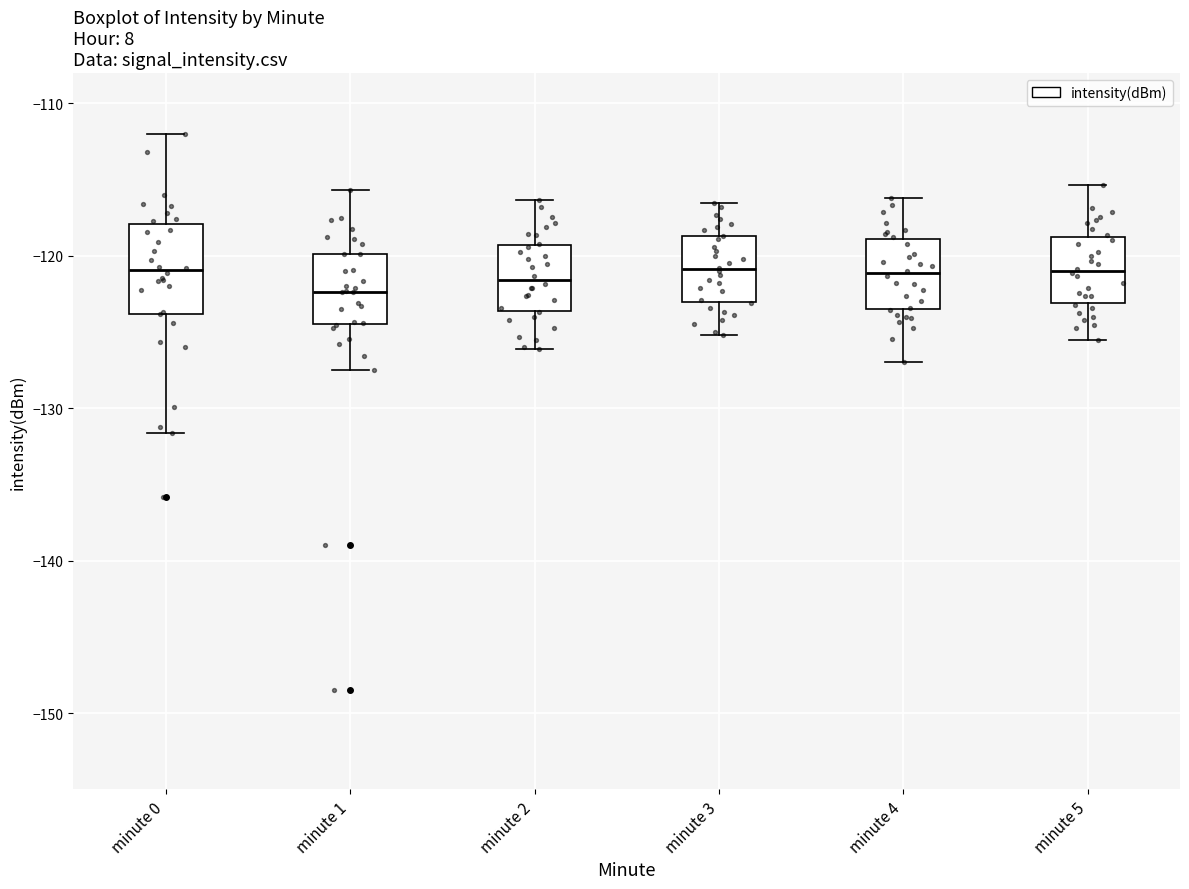

Where does the upper whisker of the box for minute 5 end on the y-axis? The values are not printed on the chart, so give them approximately, as read against the axis.

-115